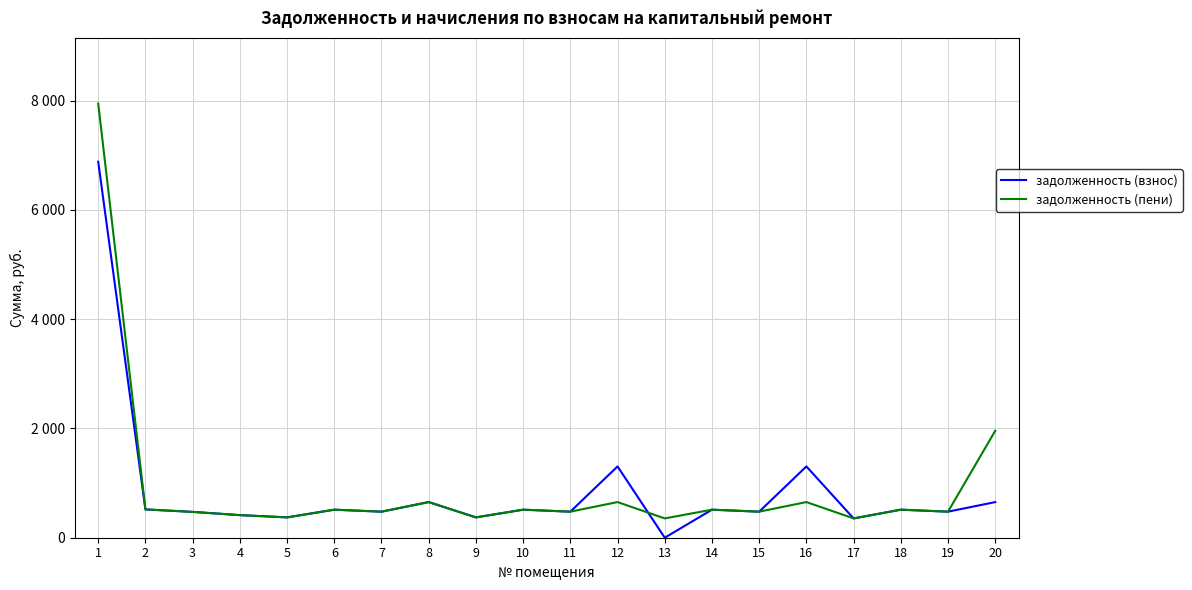

What is the sum of the задолженность (взнос) values at 2 and 5?

890.3